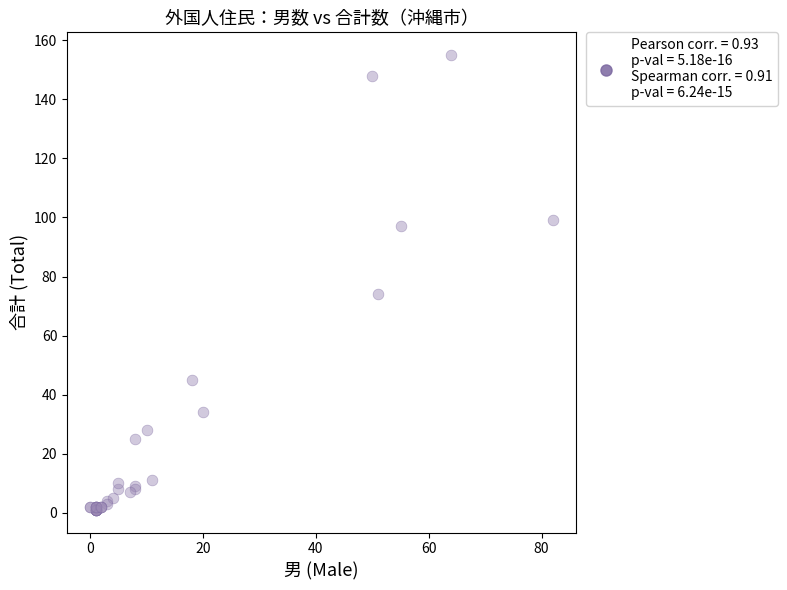

What Y value in the scatter plot is closest to 78?

74